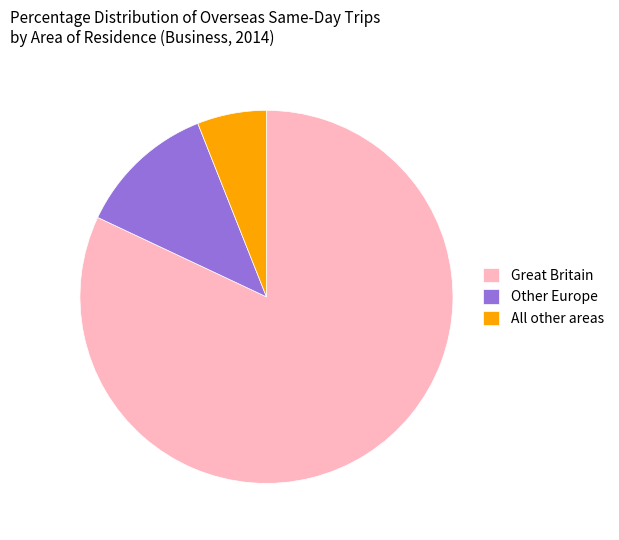

Approximately how many times larger is the value at Other Europe compared to Great Britain?

0.1